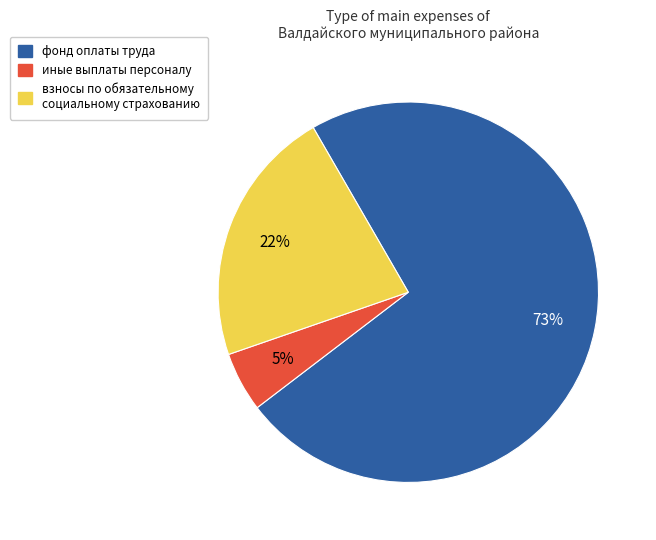

Which category has the biggest portion of the pie?

фонд оплаты труда